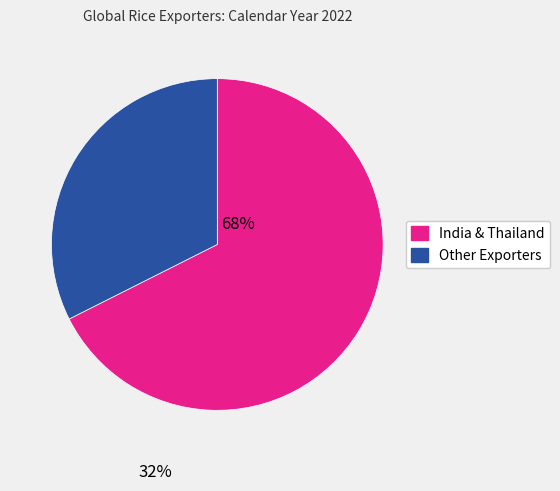

How many slices are in this pie chart?

2